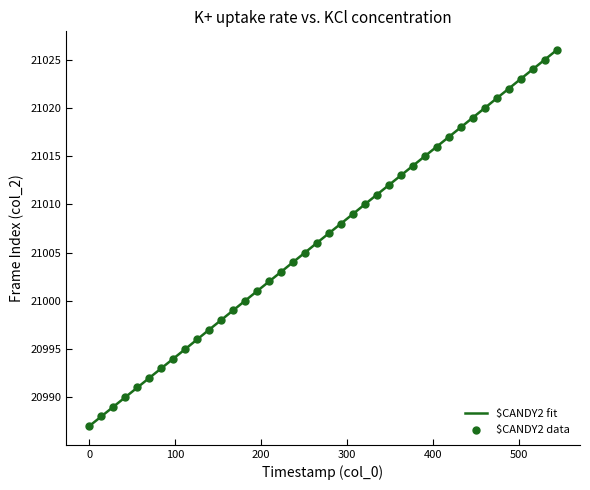

What is the maximum value shown in the chart?

21026